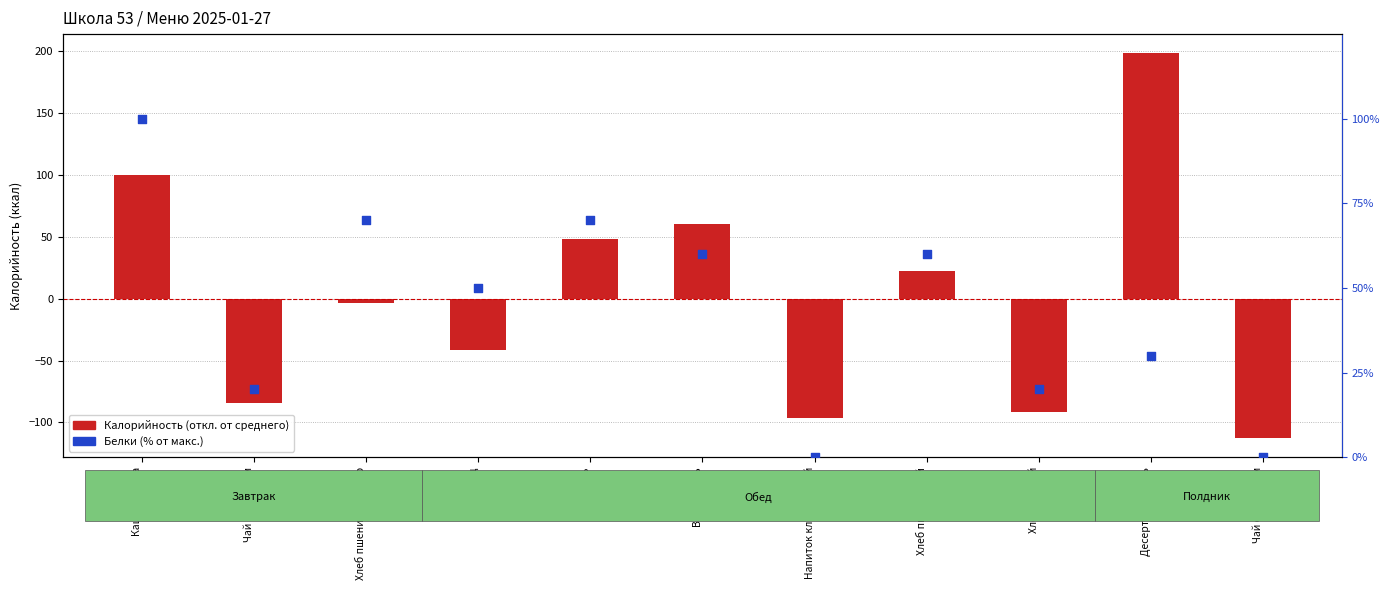

Is the value of Калорийность (откл. от среднего) at Чай с молоком greater than the value of Белки (% от макс.) at Напиток клюквенный?

No